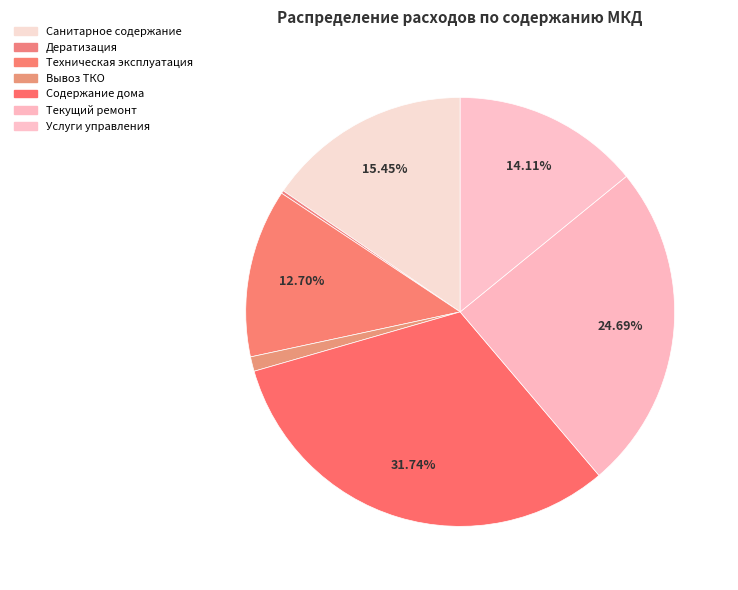

How many segments does this pie chart have?

7